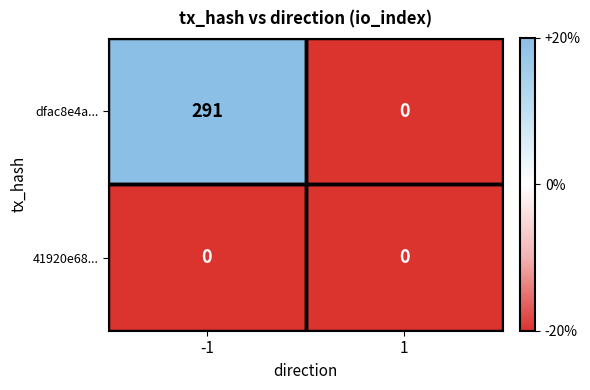

At how many categories does at least one series exceed 5?

1